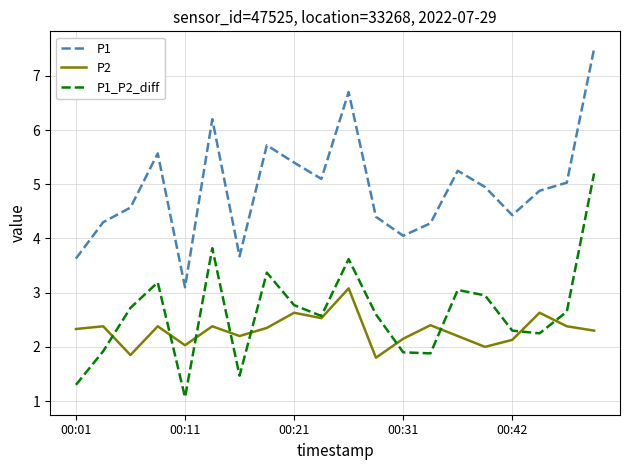

Which series has the largest total across all categories?

P1